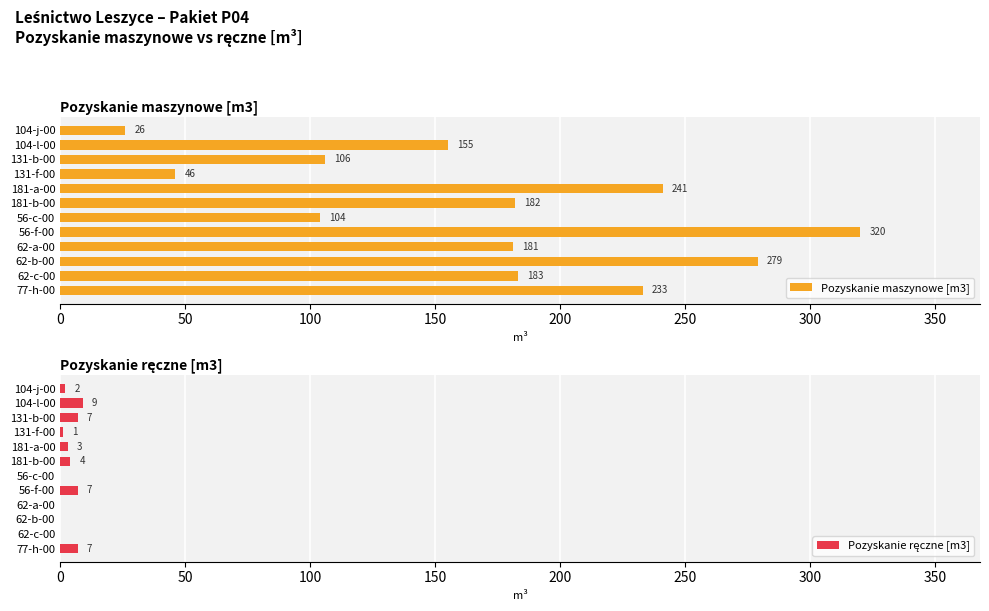

Which category has the highest value in the Pozyskanie maszynowe [m3] series?

56-f-00